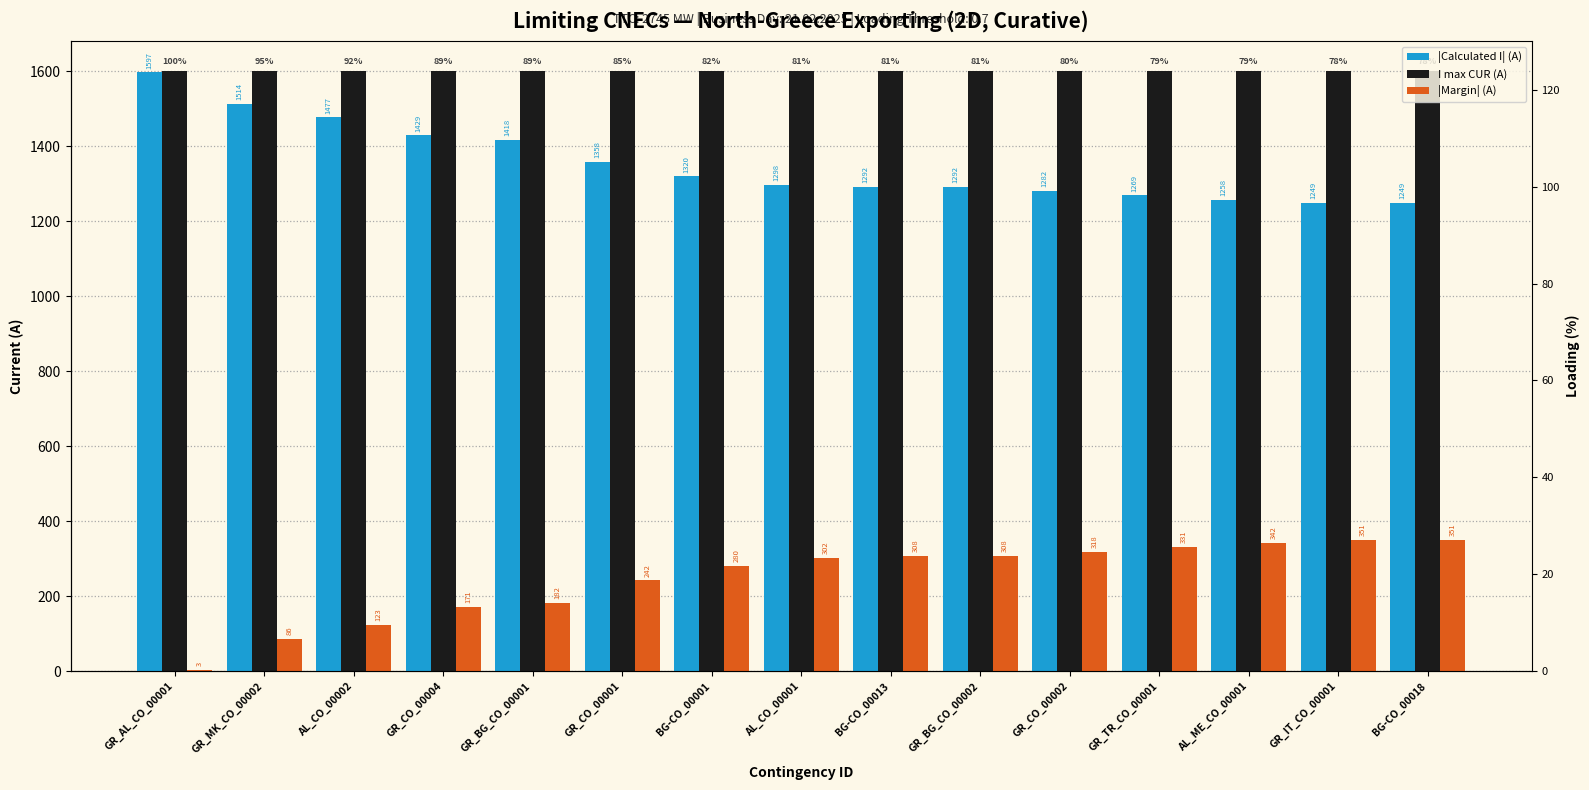

Where does the |Margin| (A) series first go above 302?

BG-CO_00013